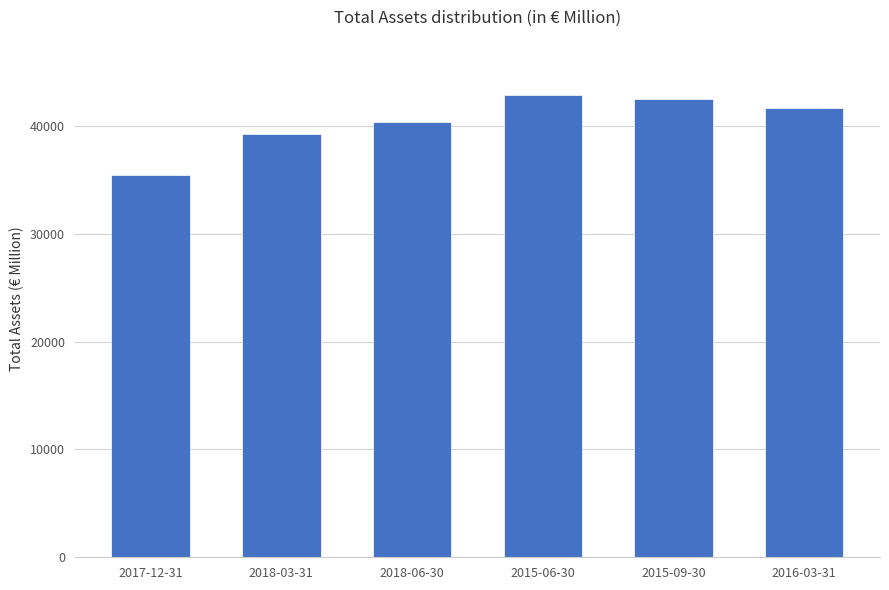

What is the difference between the second highest and second lowest values?

3199.4